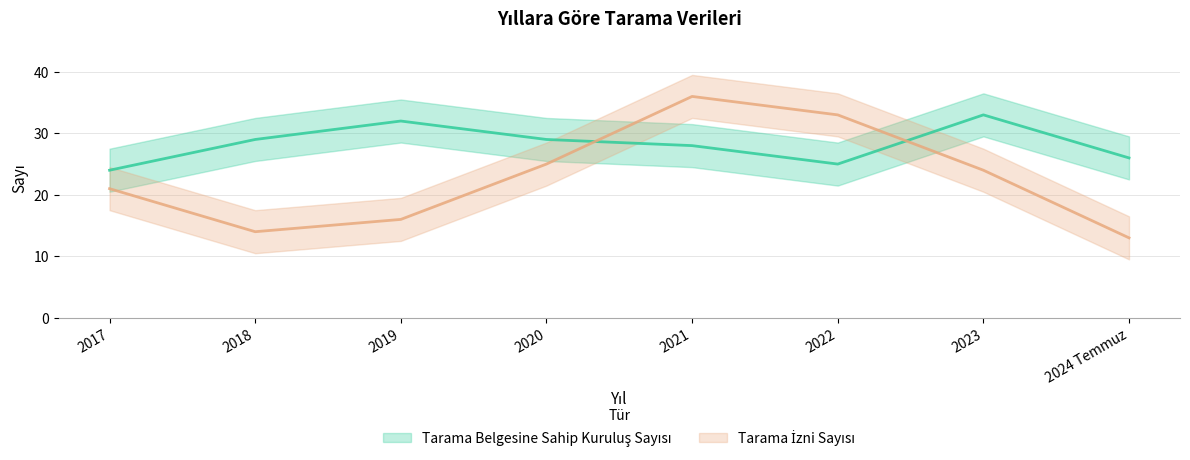

What is the maximum value shown in the chart?

36